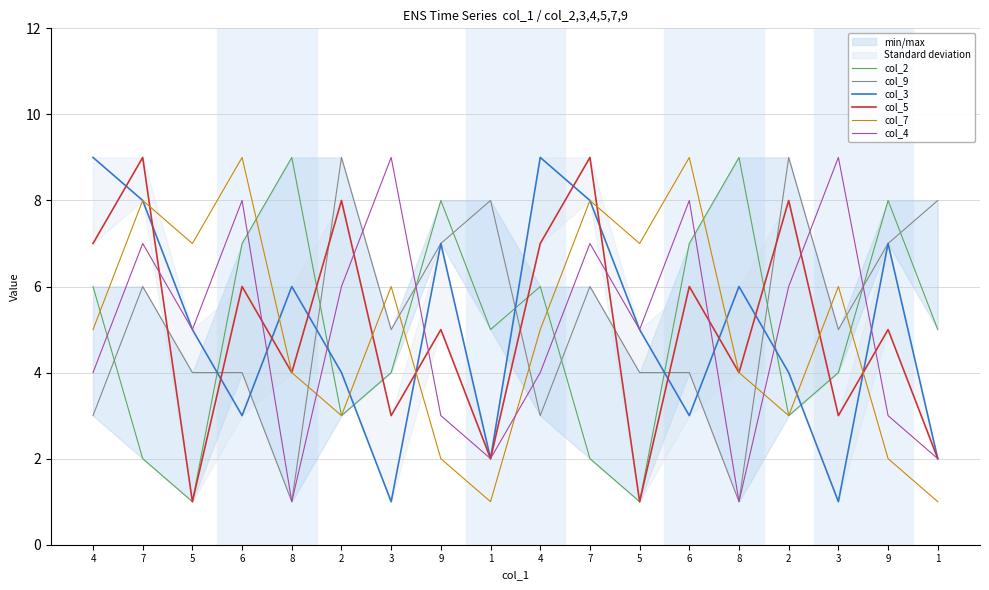

Rank the series at 4 from highest to lowest value.

col_3, col_5, col_2, col_7, col_4, col_9